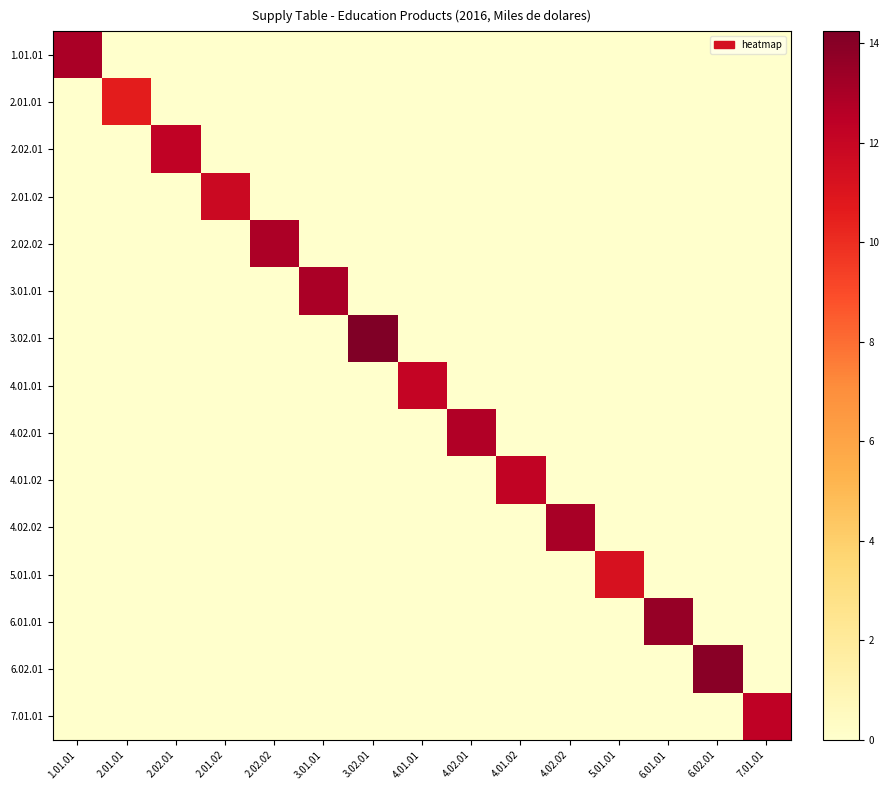

What is the spread (max minus min) of values at 1.01.01?

13.0